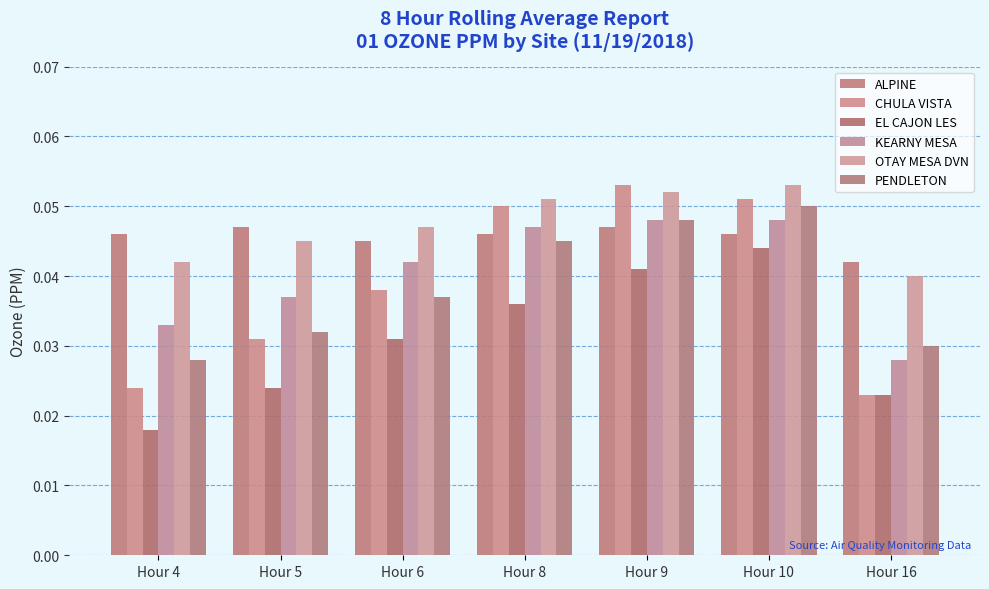

How many bars are there in total?

42